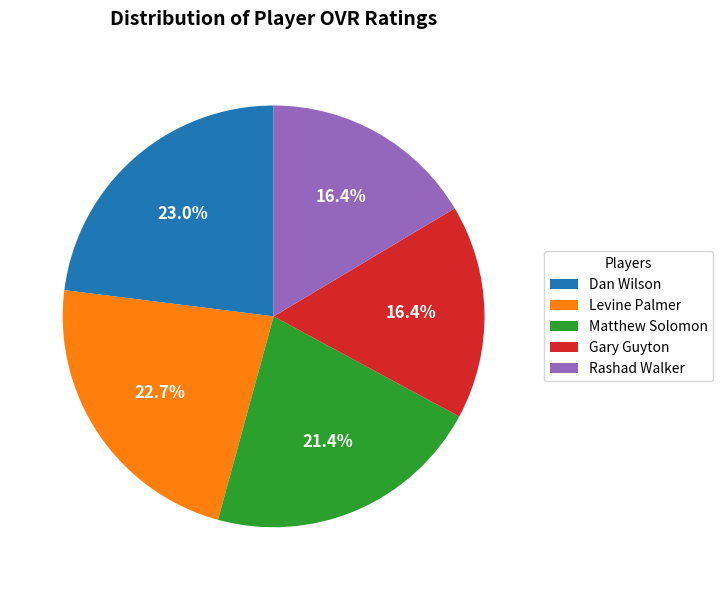

To the nearest percent, what percentage of the pie is Rashad Walker?

16%